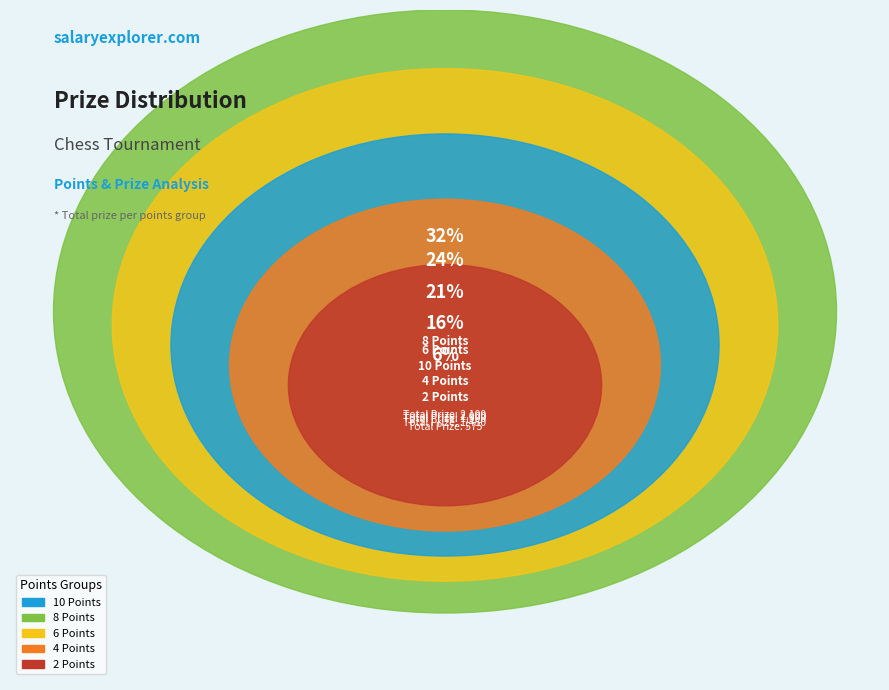

Does Kumar Ish account for over 50% of the chart?

No